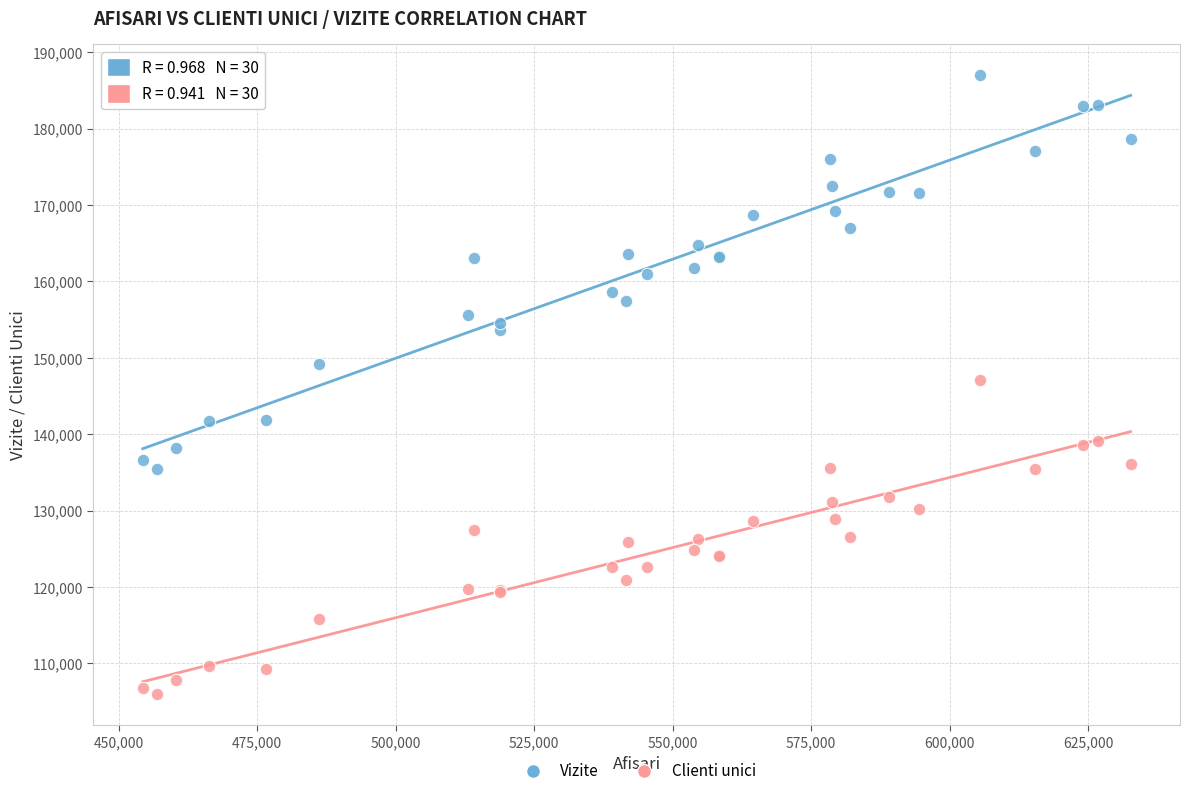

Which series contains the lowest Y value?

Clienti unici